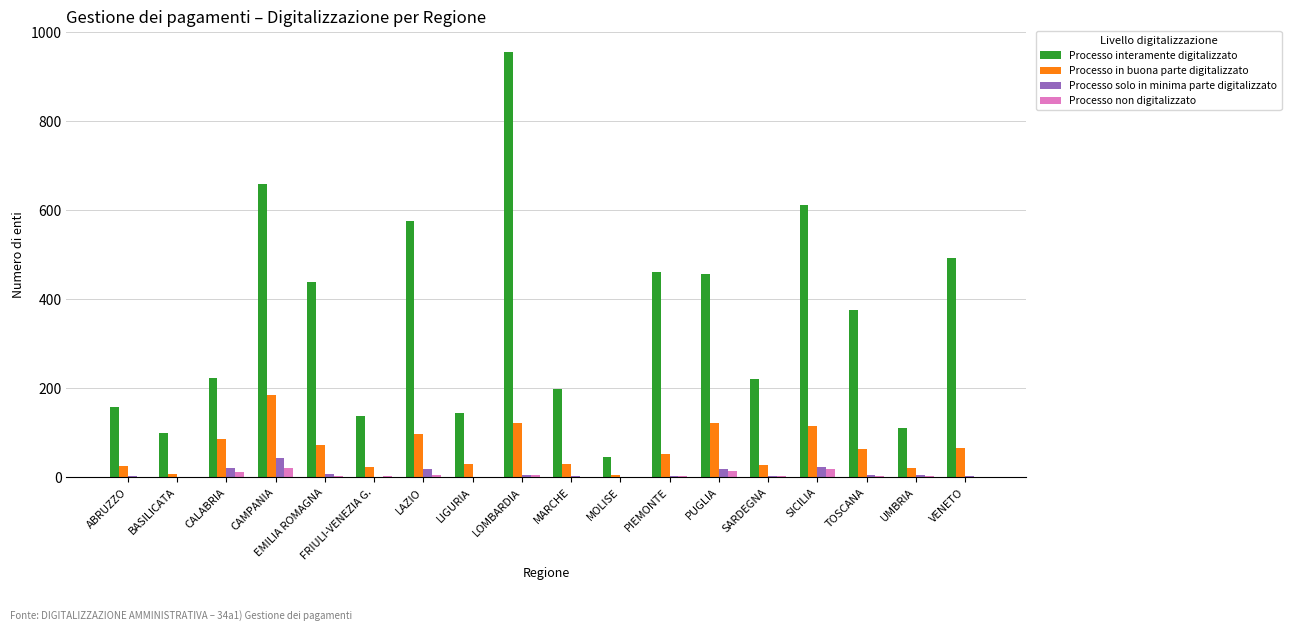

How many data points does each series have?

18